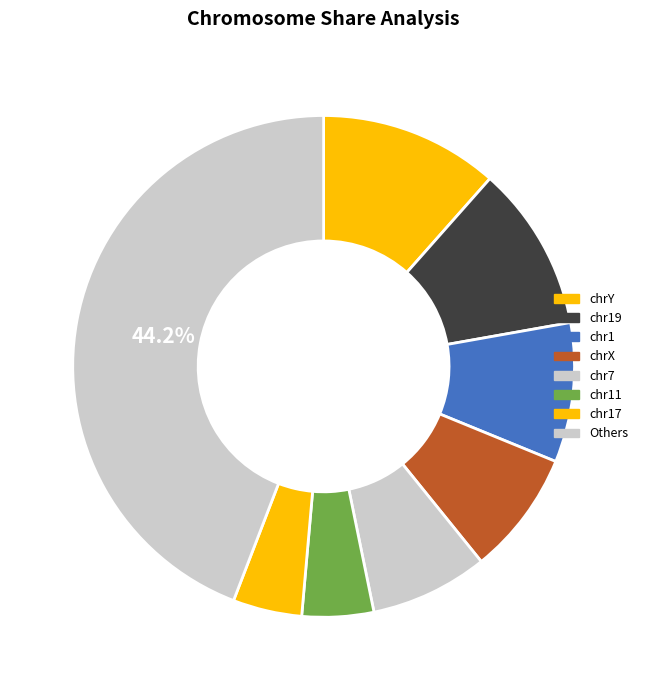

Count the number of slices in the pie.

8